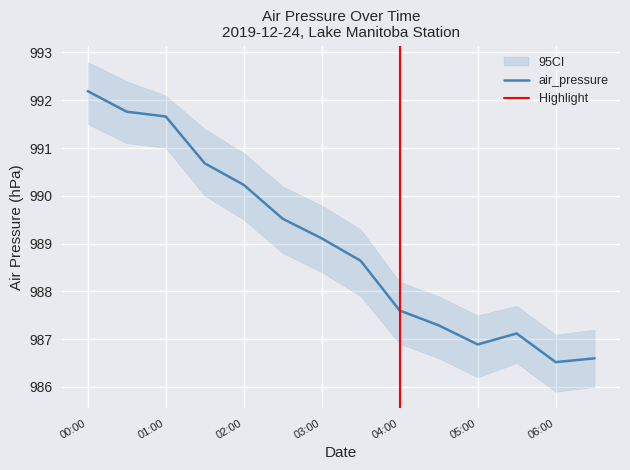

The air_pressure series shows 986.5 at 06:00. True or false?

True